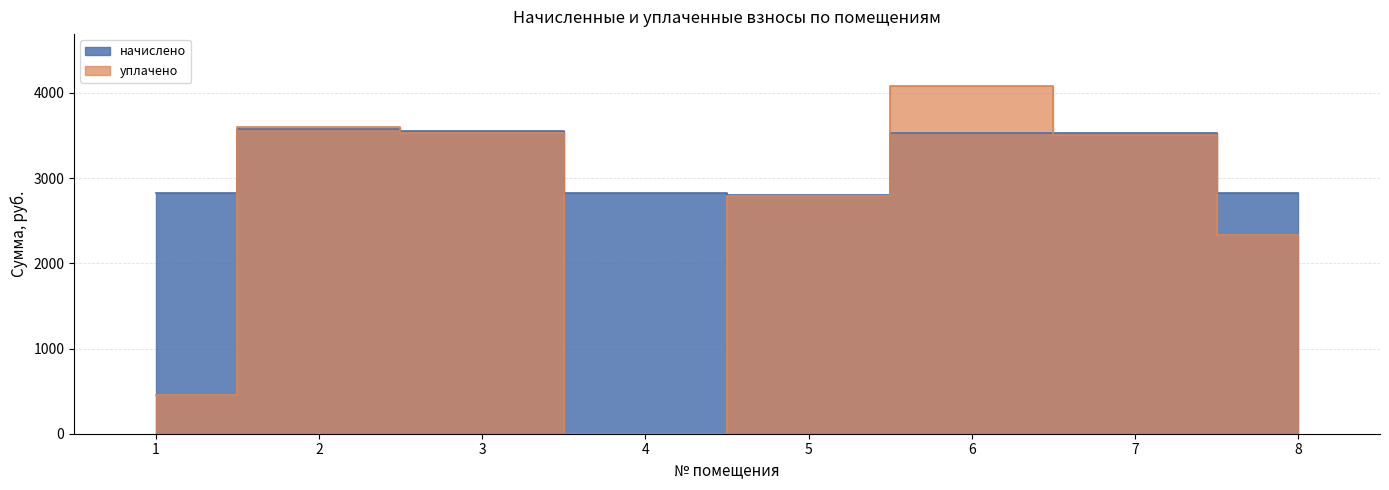

Where is the first local minimum for начислено?

5